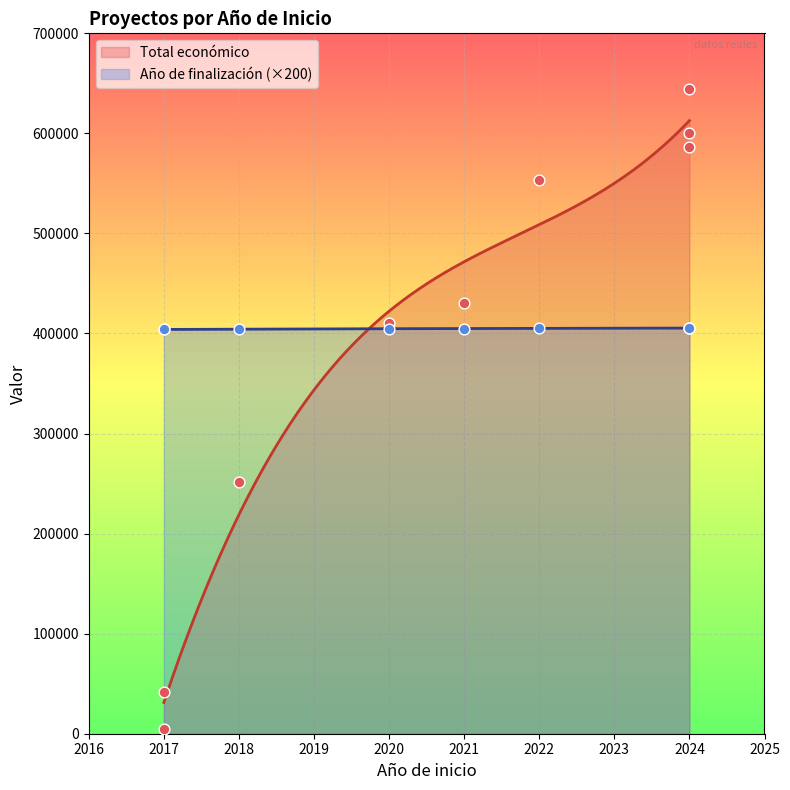

What is the total value across all series at 2017?

408320